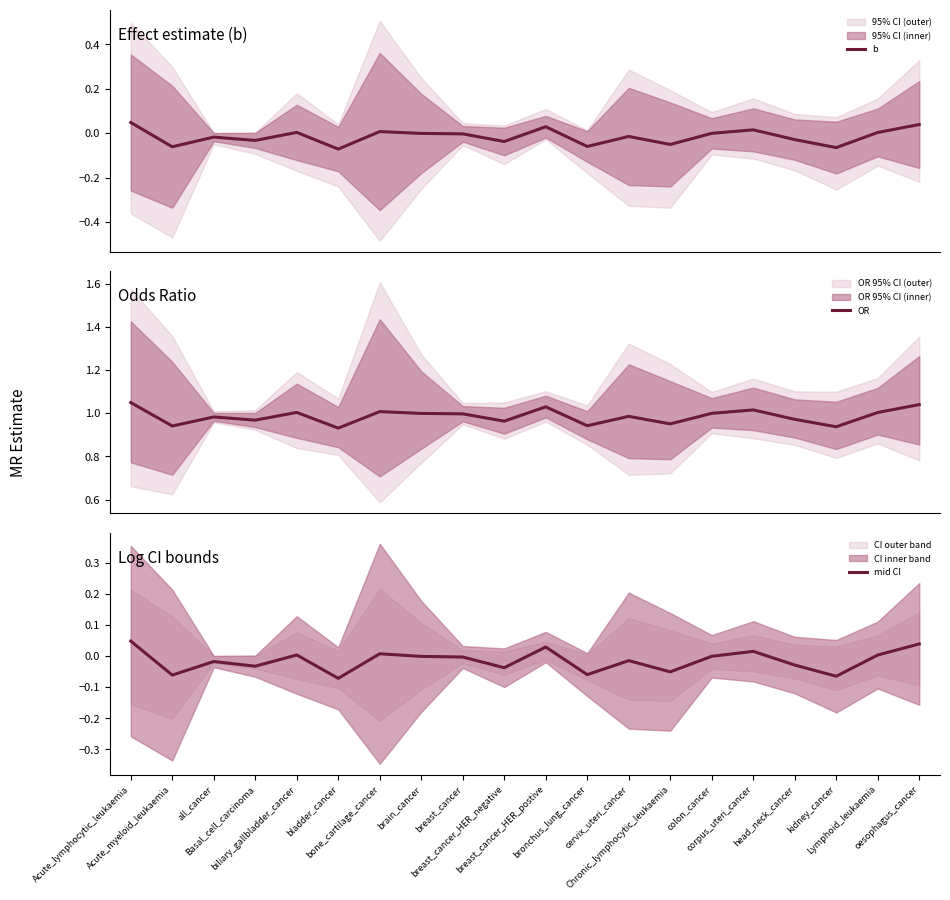

In b, how many points are lower than both neighbors (excluding endpoints)?

7